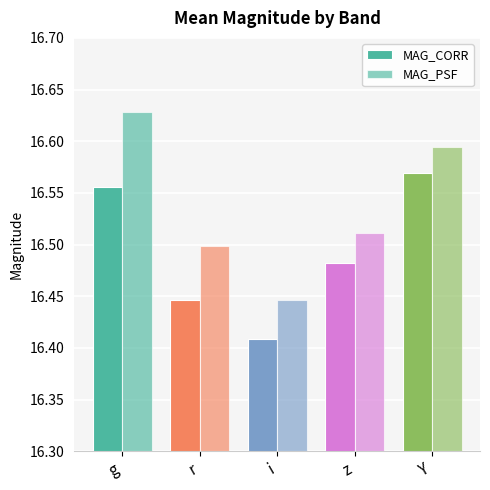

Are the bars horizontal?

No